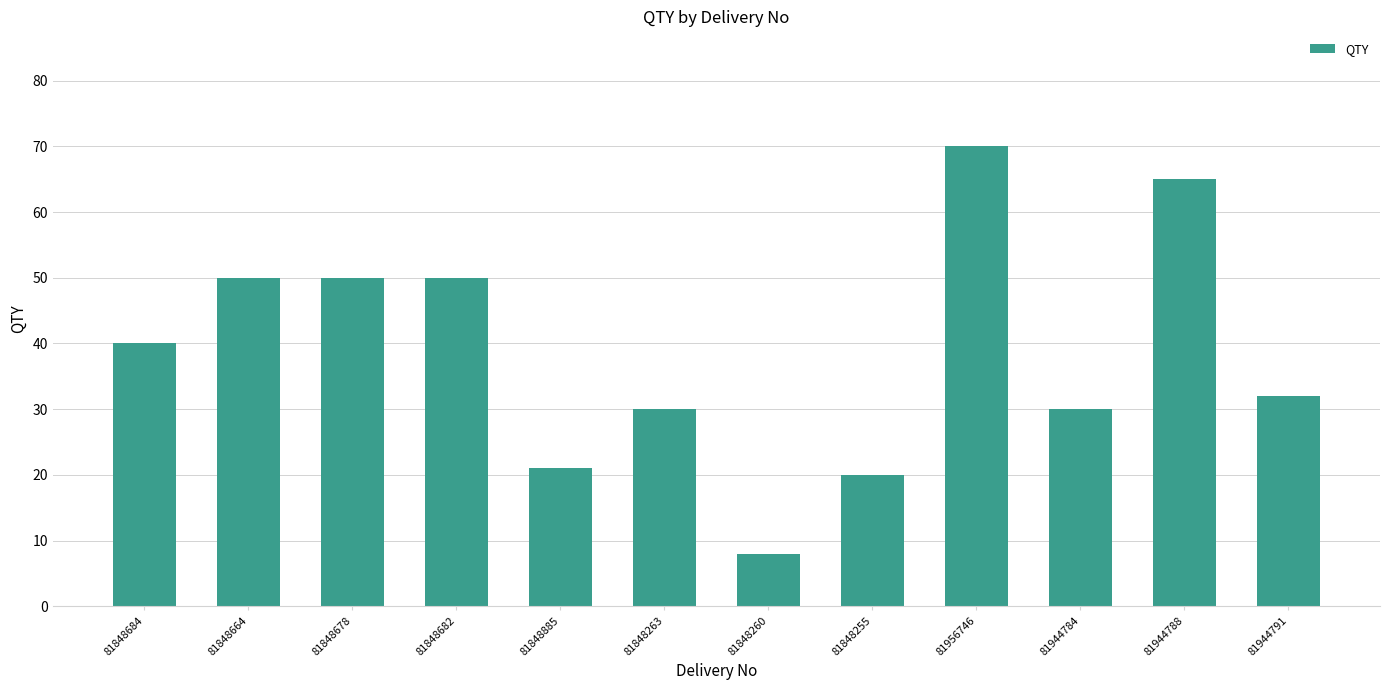

Reading left to right, what are all the values shown in this chart?

40	50	50	50	21	30	8	20	70	30	65	32